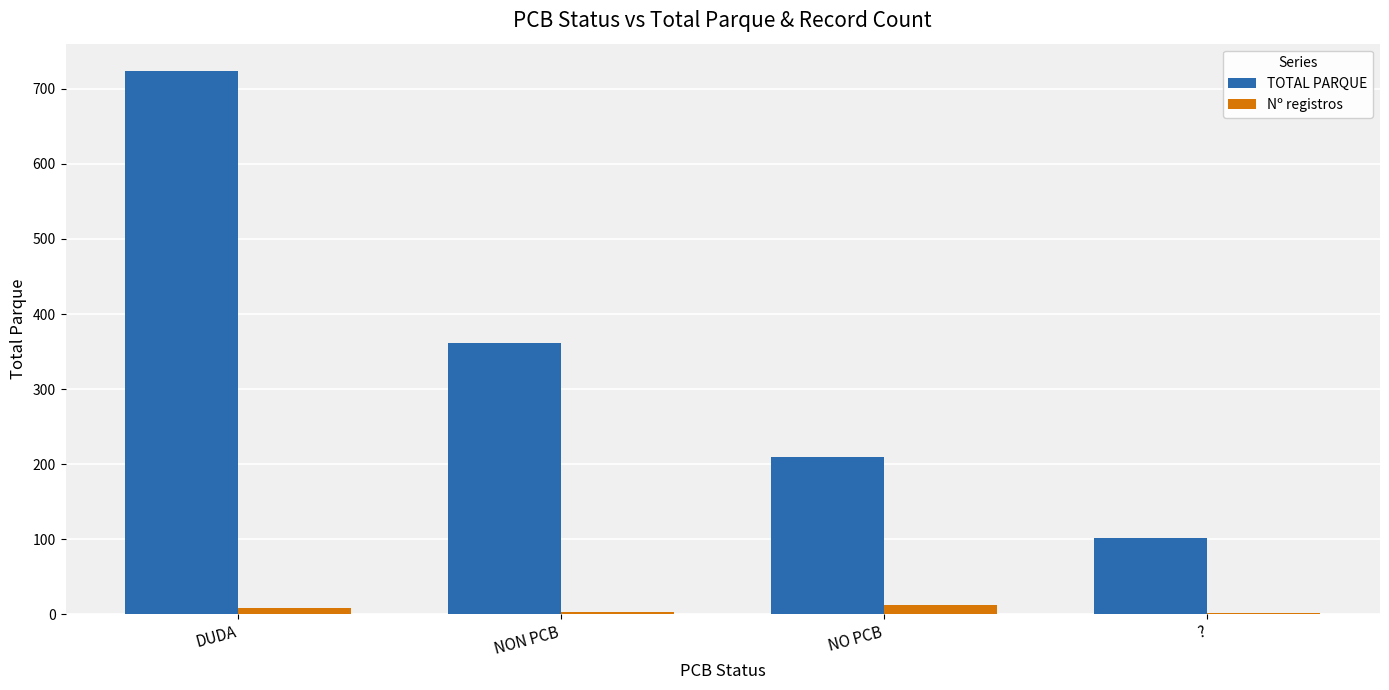

Which series changed the most between NON PCB and NO PCB?

TOTAL PARQUE